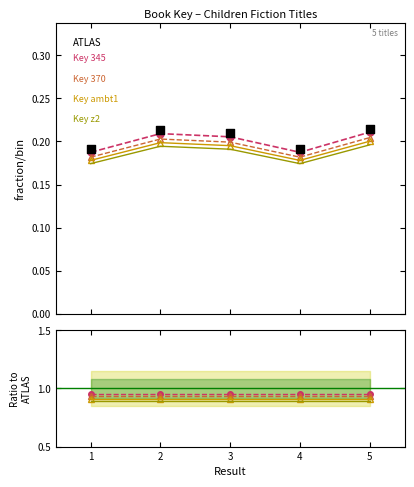

Which series reaches the maximum Y coordinate?

Key 345